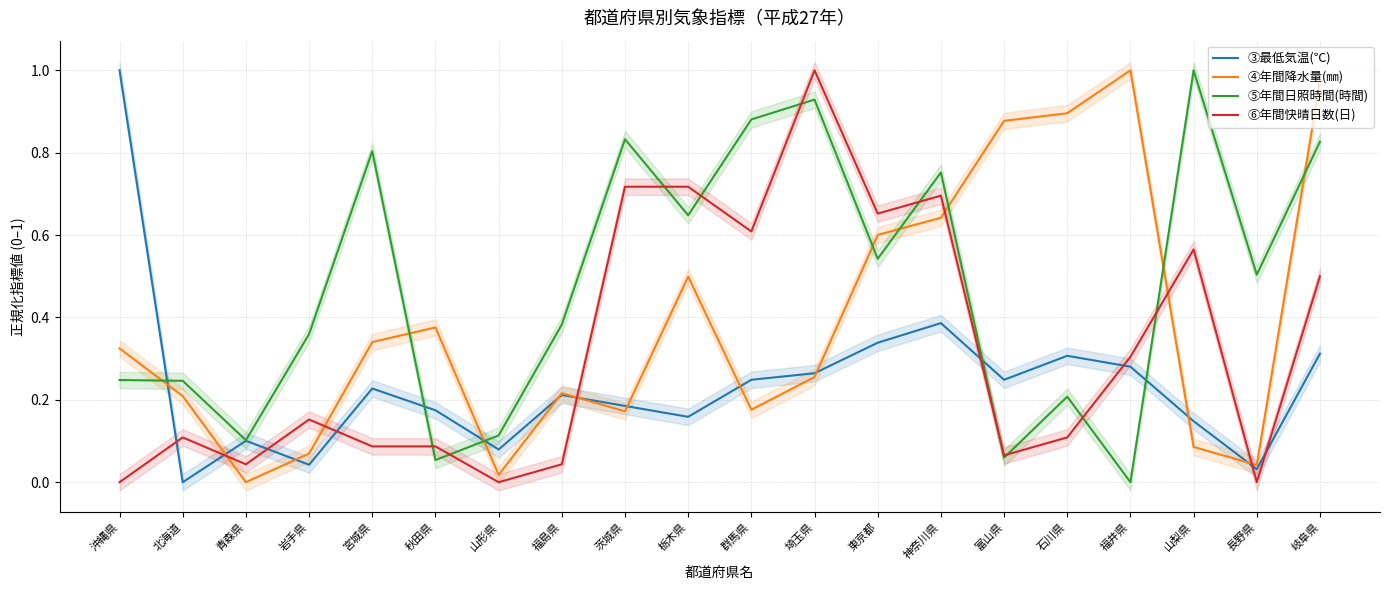

How many intersections are there between ③最低気温(℃) and ④年間降水量(㎜)?

11